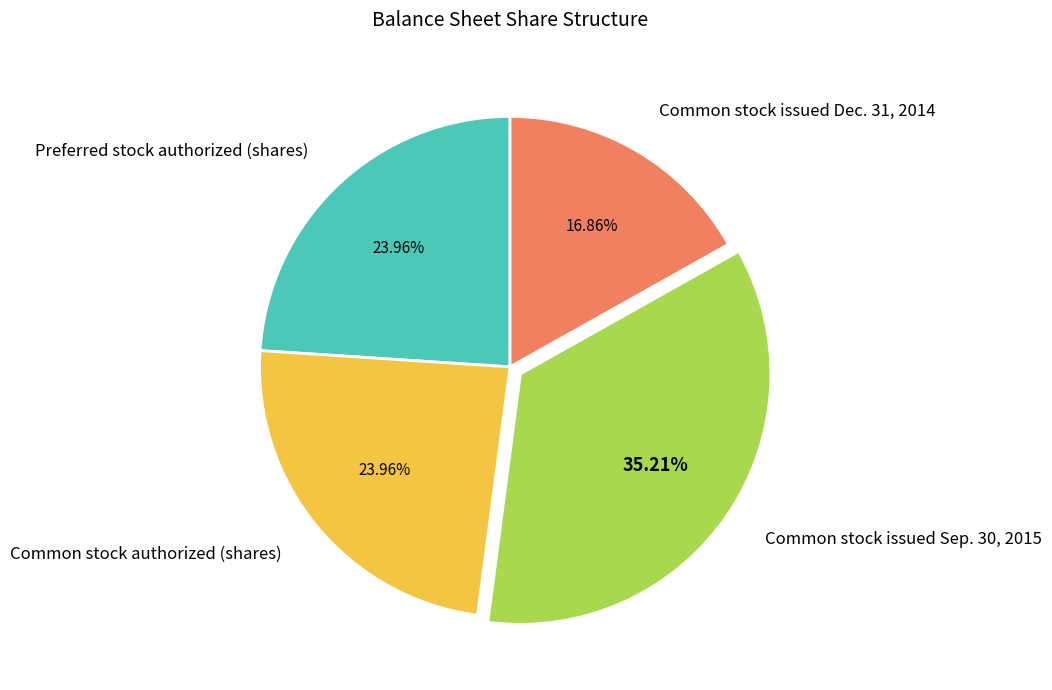

Does any single category account for the majority?

No